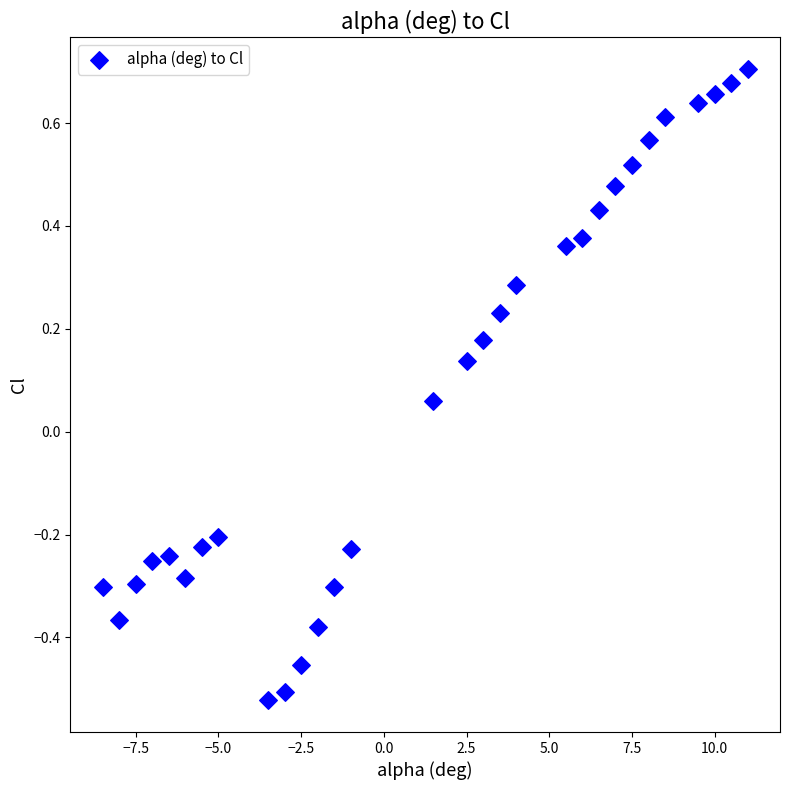

What is the range of X values (max minus min)?

19.5